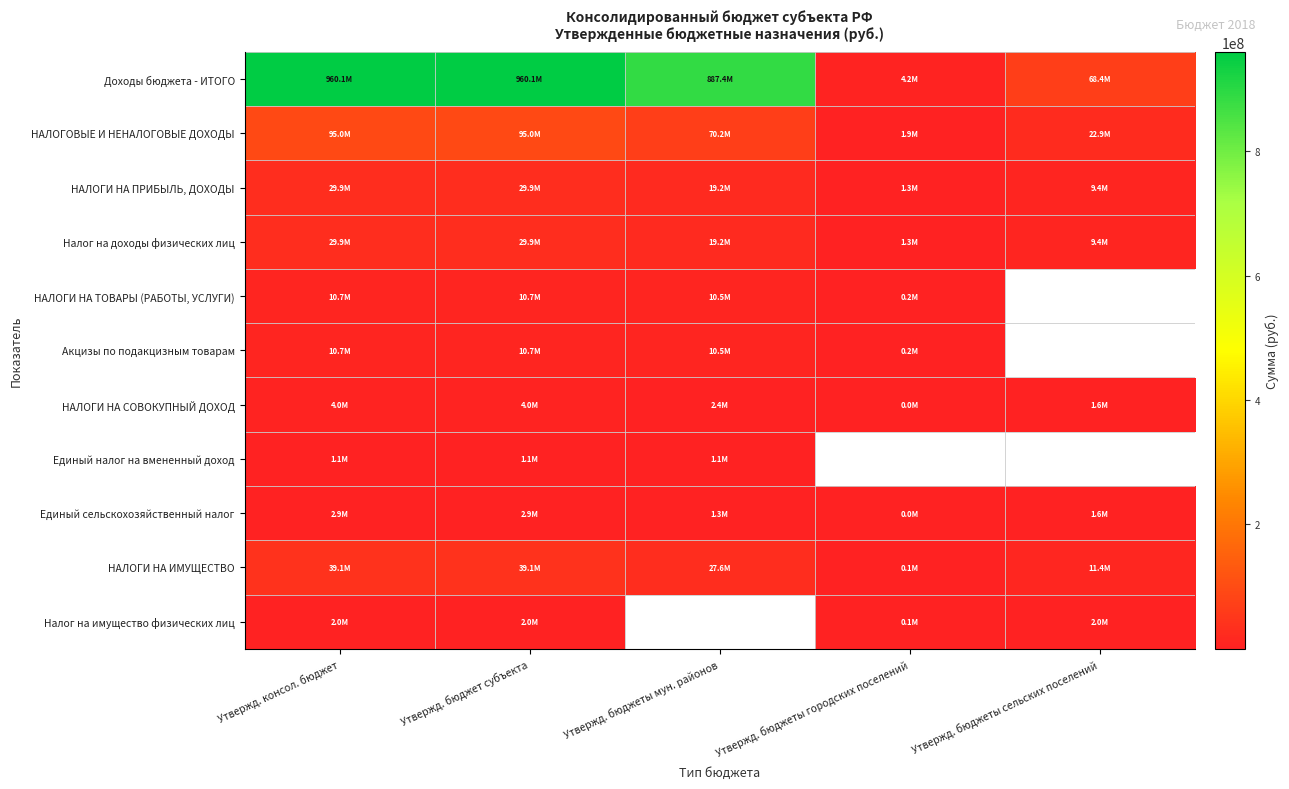

Rank the series at Утвержд. консол. бюджет from lowest to highest value.

Единый налог на вмененный доход, Налог на имущество физических лиц, Единый сельскохозяйственный налог, НАЛОГИ НА СОВОКУПНЫЙ ДОХОД, НАЛОГИ НА ТОВАРЫ (РАБОТЫ, УСЛУГИ), Акцизы по подакцизным товарам, НАЛОГИ НА ПРИБЫЛЬ, ДОХОДЫ, Налог на доходы физических лиц, НАЛОГИ НА ИМУЩЕСТВО, НАЛОГОВЫЕ И НЕНАЛОГОВЫЕ ДОХОДЫ, Доходы бюджета - ИТОГО